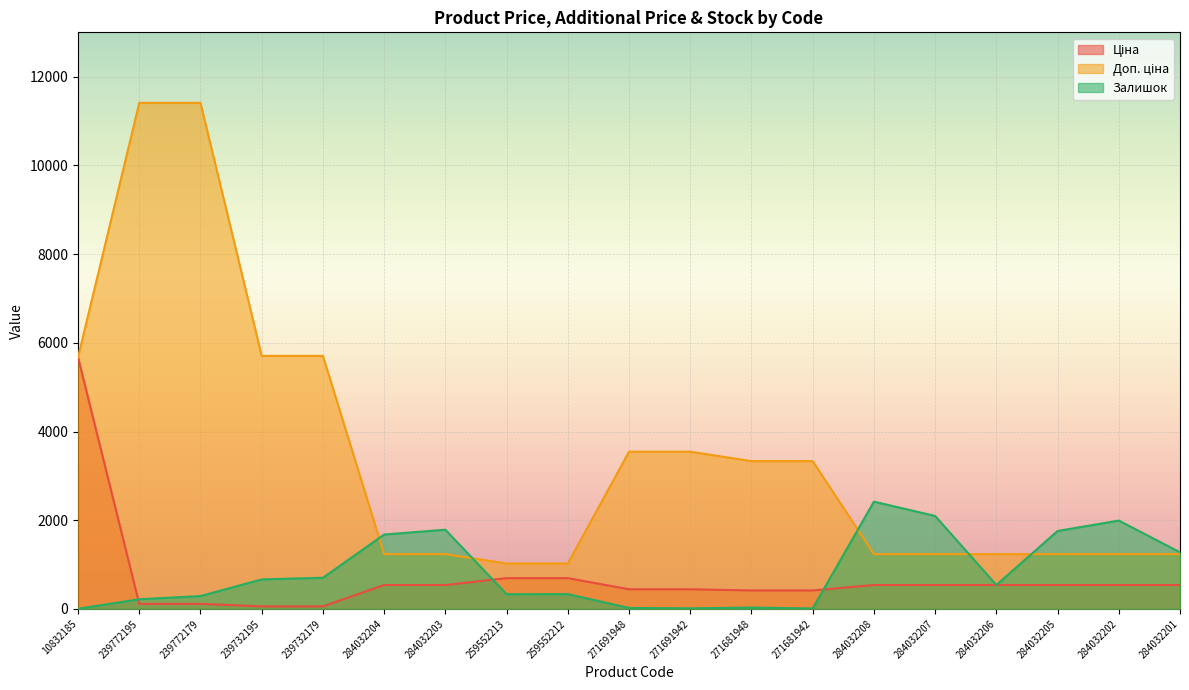

Reading left to right, list all the values displayed in this chart.

Ціна: 10832185=5673.8	239772195=114.1	239772179=114.1	239732195=57.0	239732179=57.0	284032204=539.0	284032203=539.0	259552213=693.7	259552212=693.7	271691948=443.1	271691942=443.1	271681948=416.6	271681942=416.6	284032208=539.0	284032207=539.0	284032206=539.0	284032205=539.0	284032202=539.0	284032201=539.0
Доп. ціна: 10832185=5673.8	239772195=11410.0	239772179=11410.0	239732195=5705.0	239732179=5705.0	284032204=1235.4	284032203=1235.4	259552213=1024.6	259552212=1024.6	271691948=3545.0	271691942=3545.0	271681948=3332.5	271681942=3332.5	284032208=1235.4	284032207=1235.4	284032206=1235.4	284032205=1235.4	284032202=1235.4	284032201=1235.4
Залишок: 10832185=4.0	239772195=218.0	239772179=290.0	239732195=665.0	239732179=702.0	284032204=1677.0	284032203=1786.0	259552213=331.0	259552212=334.0	271691948=22.0	271691942=13.0	271681948=30.0	271681942=10.0	284032208=2419.0	284032207=2096.0	284032206=539.0	284032205=1757.0	284032202=1992.0	284032201=1276.0